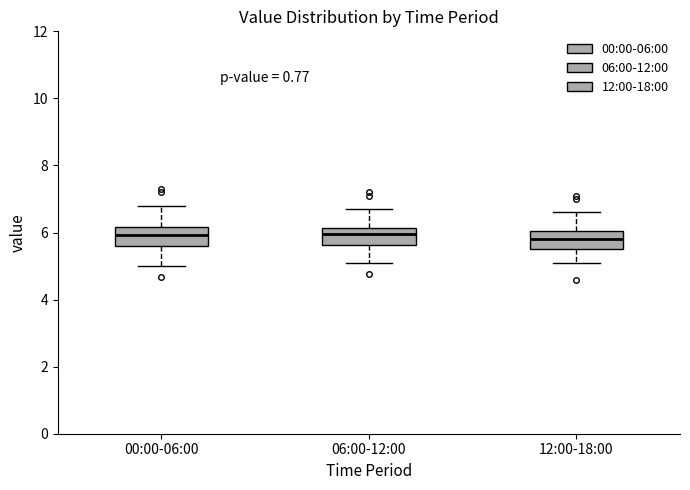

Reading left to right, transcribe this box plot: for each box, give where its median line is, the range the box spans, and where its two whiskers end, as read against the y-axis. The values are not printed on the chart, so give them approximately, as read against the axis.

00:00-06:00: median 6.0, box 5.6 to 6.2, whiskers 5.0 to 6.8
06:00-12:00: median 6.0, box 5.6 to 6.2, whiskers 5.2 to 6.8
12:00-18:00: median 5.8, box 5.6 to 6.0, whiskers 5.2 to 6.6